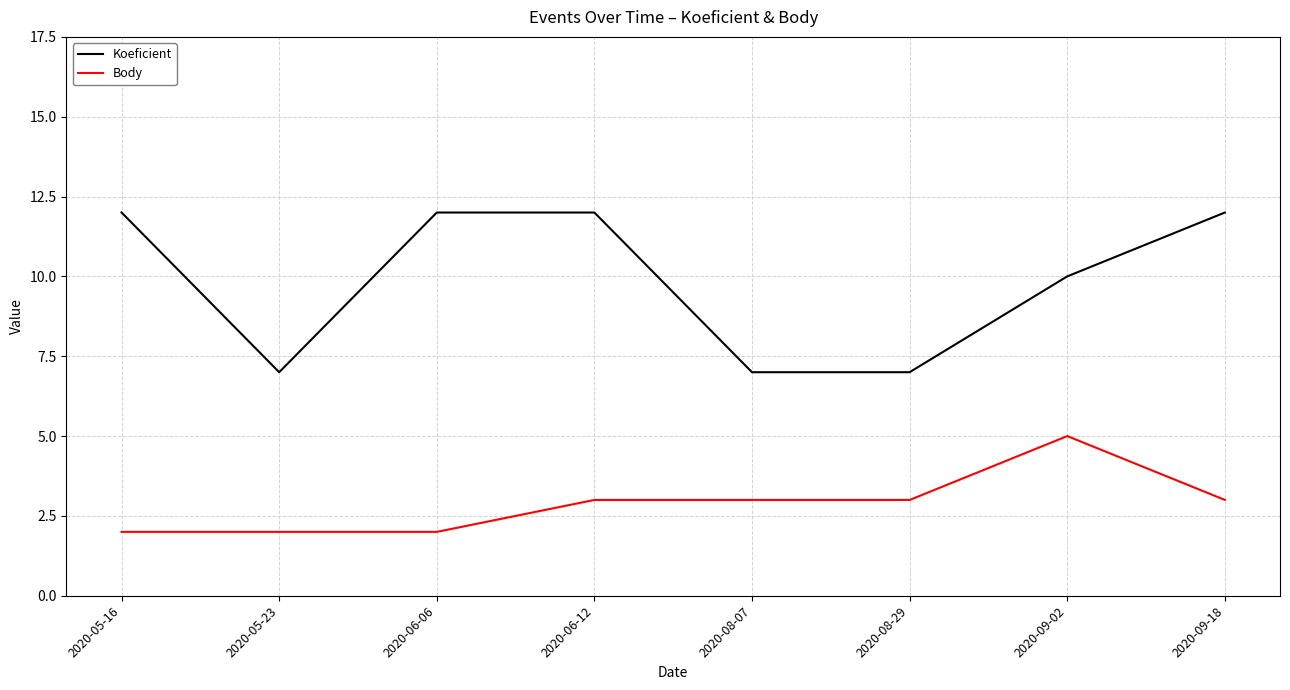

What is the minimum value shown in the chart?

2